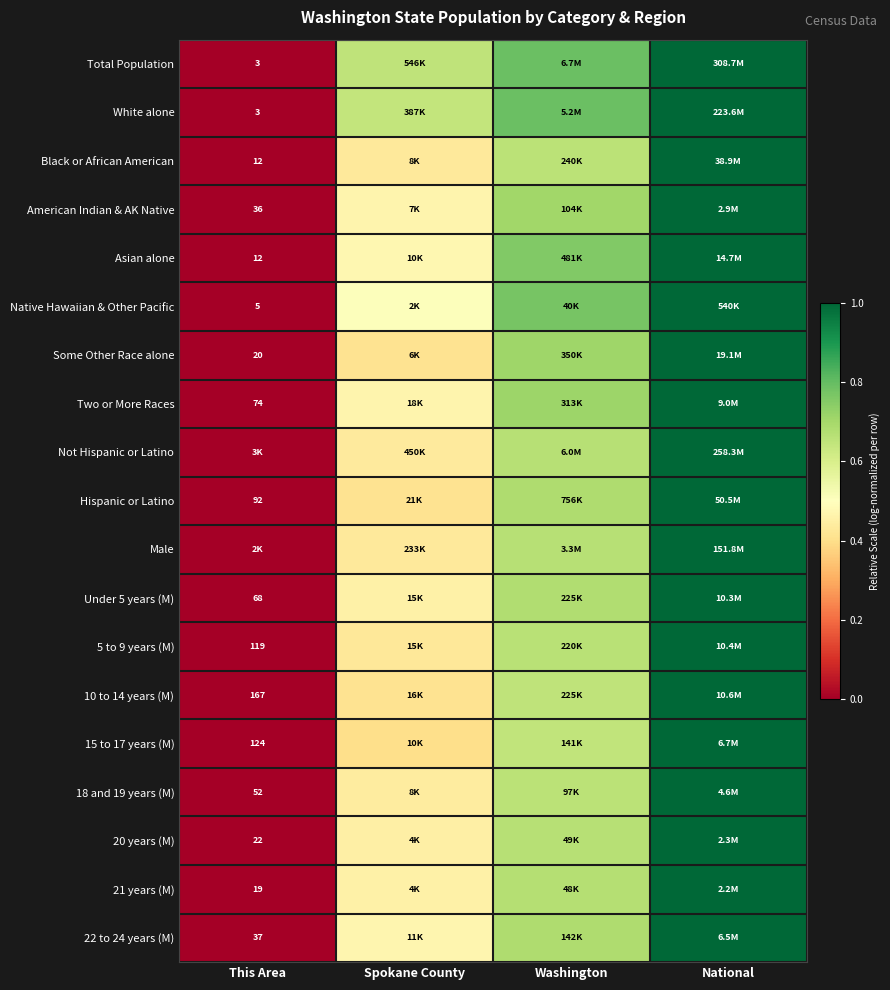

At which category is the sum across all series the highest?

National